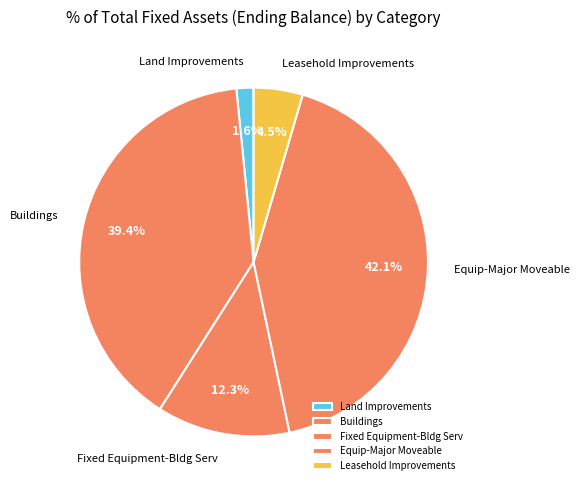

What percentage do Fixed Equipment-Bldg Serv and Equip-Major Moveable together represent?

54.5%